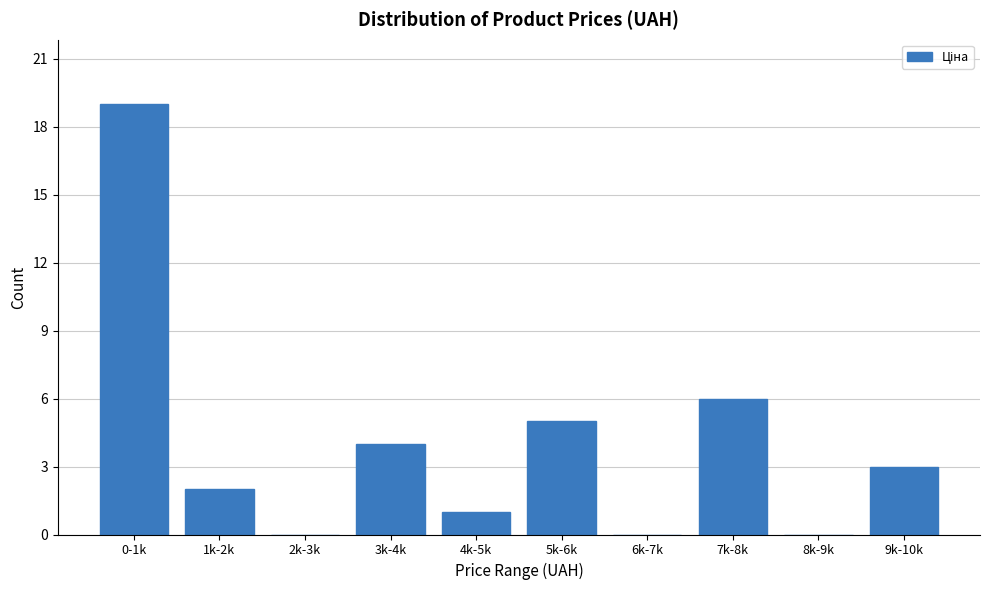

Reading right to left, list all the values displayed in this chart.

9k-10k=3	8k-9k=0	7k-8k=6	6k-7k=0	5k-6k=5	4k-5k=1	3k-4k=4	2k-3k=0	1k-2k=2	0-1k=19